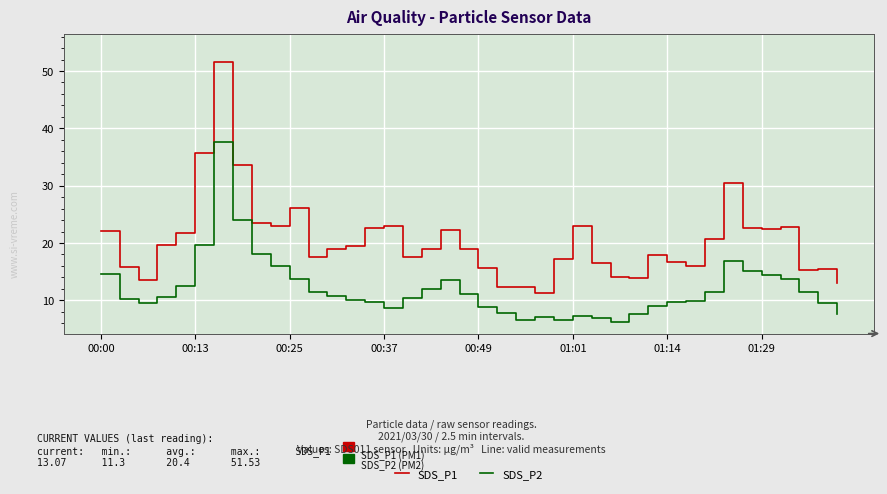

List the series in order of their overall mean, highest first.

SDS_P1, SDS_P2